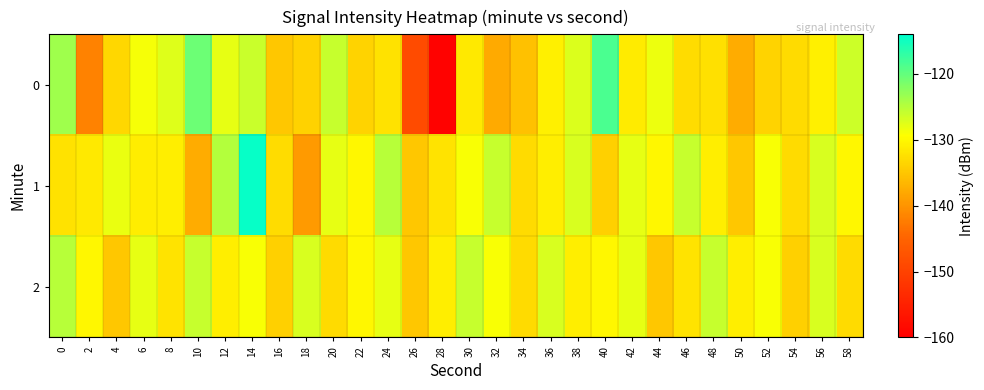

Reading left to right, list all the values displayed in this chart.

0: 0=-123.7	2=-141.7	4=-133.4	6=-128.8	8=-127.4	10=-120.5	12=-127.9	14=-126.1	16=-134.9	18=-133.8	20=-125.9	22=-133.8	24=-132.3	26=-148.6	28=-159.6	30=-131.5	32=-137.7	34=-135.5	36=-130.9	38=-127.2	40=-118.5	42=-131.4	44=-128.2	46=-132.7	48=-132.4	50=-137.6	52=-133.7	54=-133.0	56=-130.8	58=-126.3
1: 0=-132.3	2=-131.6	4=-128.1	6=-131.2	8=-130.9	10=-137.5	12=-124.9	14=-114.5	16=-132.8	18=-139.5	20=-128.0	22=-130.0	24=-125.0	26=-135.0	28=-132.0	30=-129.0	32=-126.0	34=-133.0	36=-131.0	38=-127.0	40=-134.0	42=-128.0	44=-130.0	46=-126.0	48=-131.0	50=-135.0	52=-129.0	54=-133.0	56=-127.0	58=-130.0
2: 0=-125.0	2=-130.0	4=-135.0	6=-128.0	8=-132.0	10=-126.0	12=-131.0	14=-129.0	16=-134.0	18=-127.0	20=-133.0	22=-130.0	24=-128.0	26=-135.0	28=-131.0	30=-126.0	32=-129.0	34=-133.0	36=-127.0	38=-131.0	40=-130.0	42=-128.0	44=-135.0	46=-132.0	48=-126.0	50=-131.0	52=-129.0	54=-134.0	56=-127.0	58=-133.0